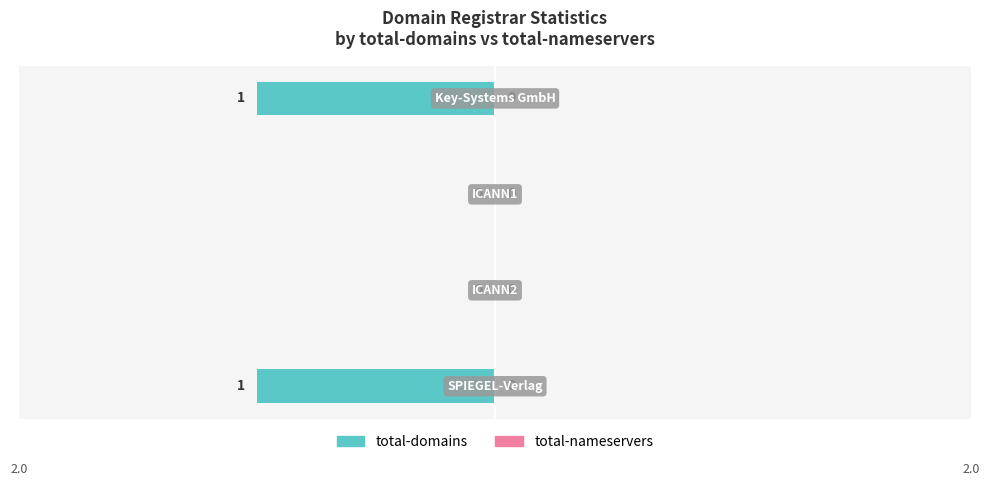

How many values are between -1 and 0?

4